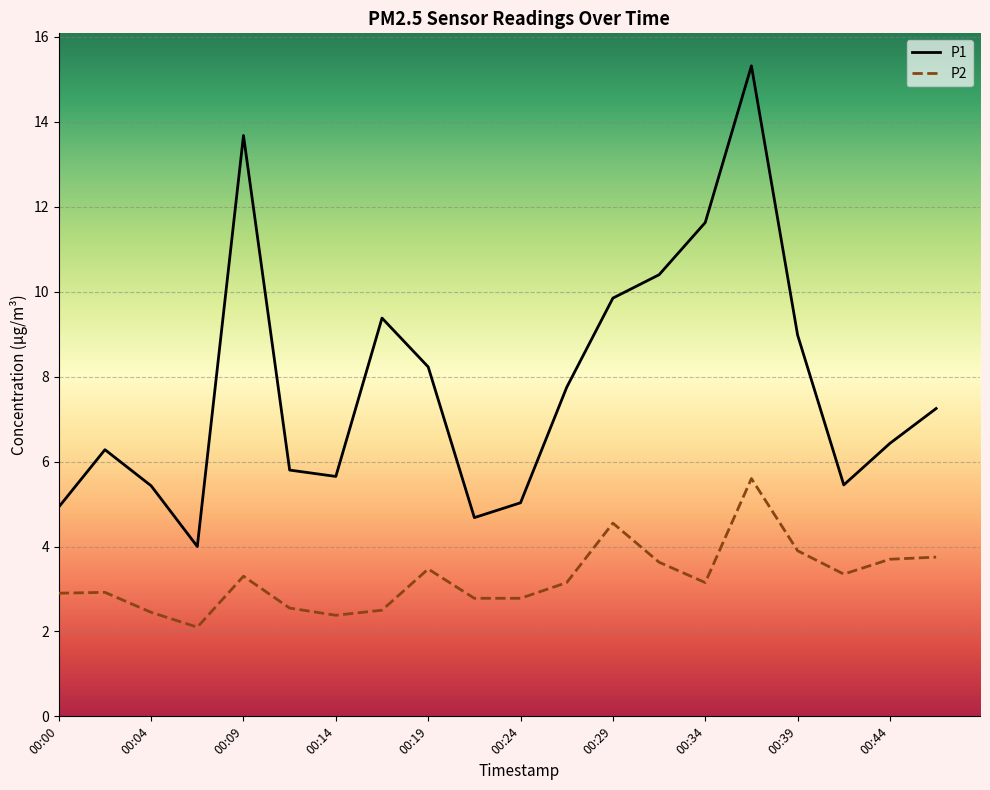

List the series in order of their overall mean, lowest first.

P2, P1